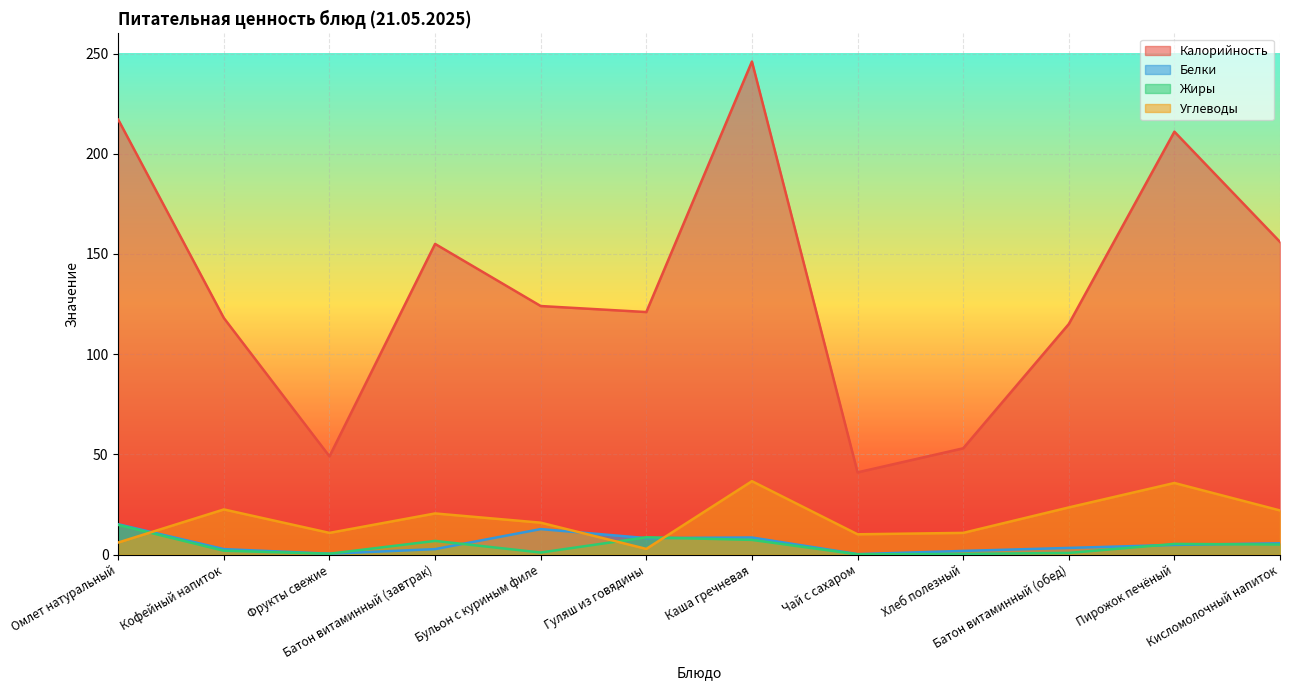

Which series has the largest total across all categories?

Калорийность